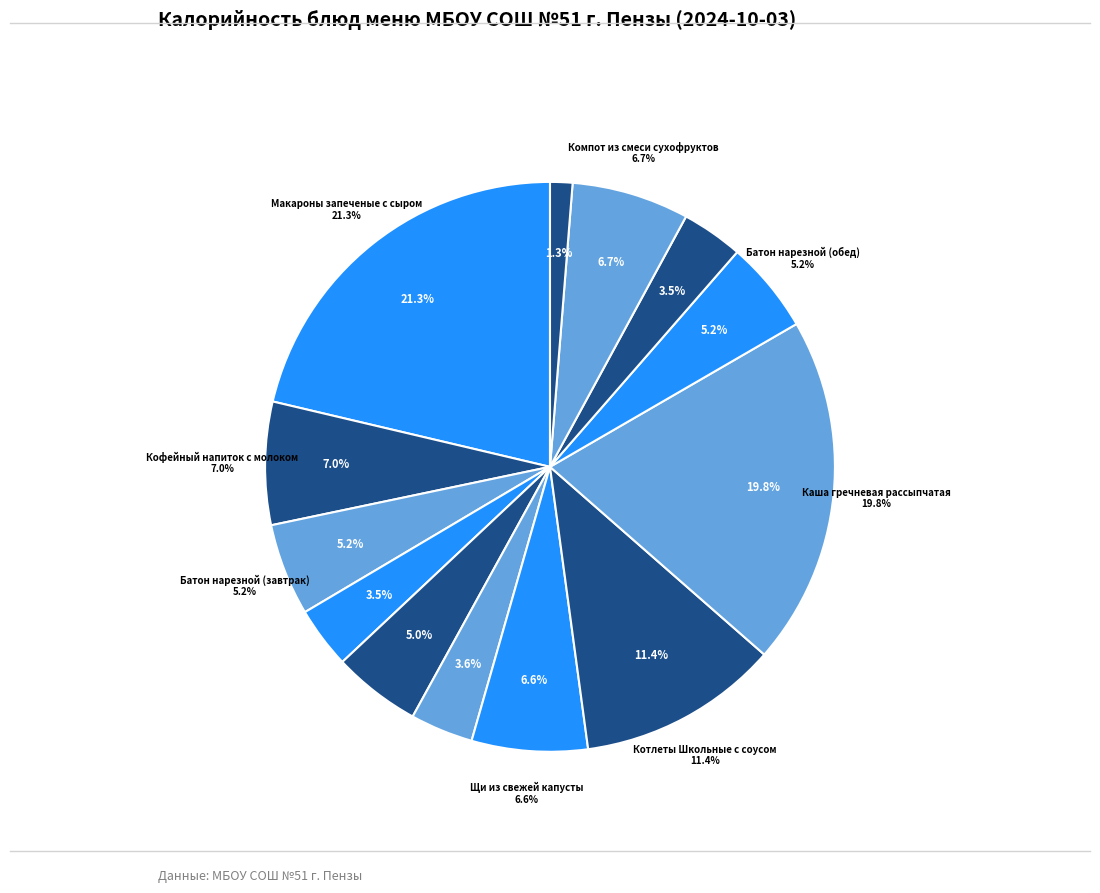

Is there a majority slice in this chart?

No